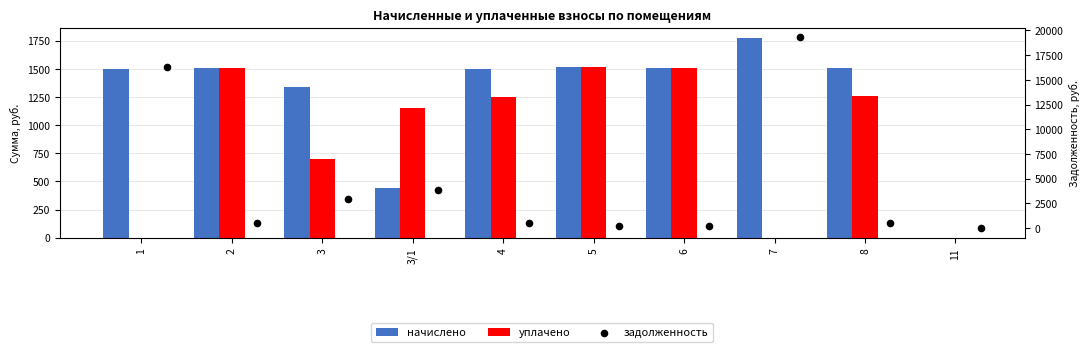

Is the value of начислено at 8 greater than the value of задолженность at 8?

Yes